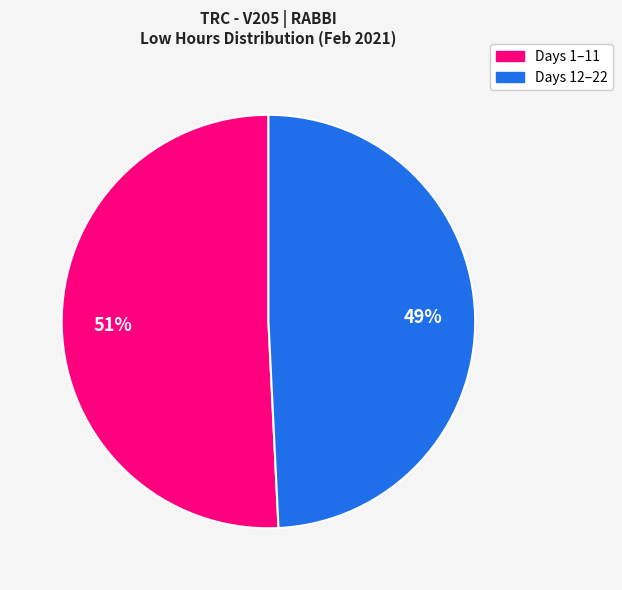

To the nearest percent, what is the difference between the largest and smallest slice percentages?

2%